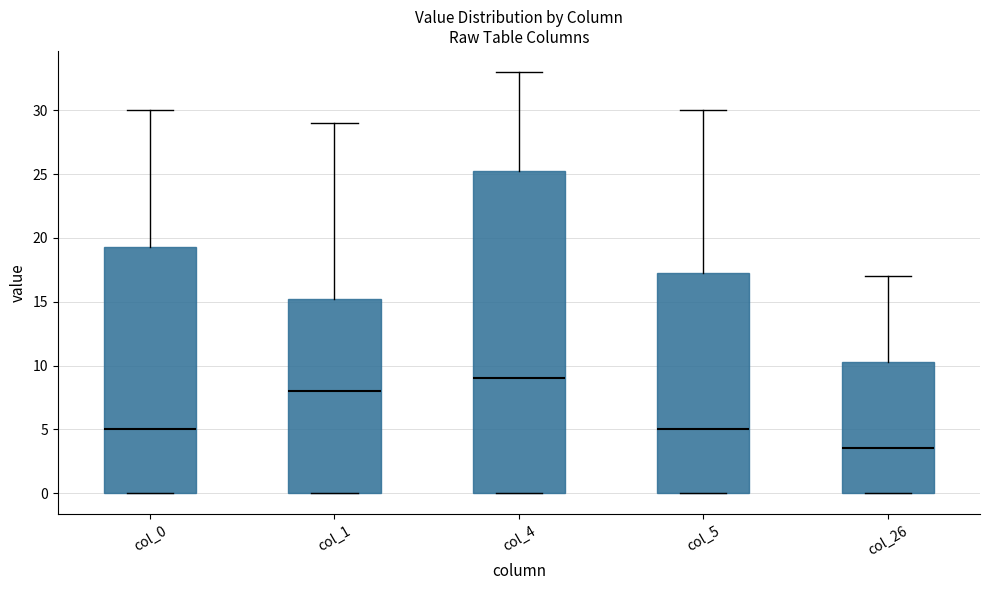

Reading left to right, read every box against the y-axis: the position of its median line, the range the box covers, and the ends of its whiskers. The values are not printed on the chart, so give them approximately, as read against the axis.

col_0: median 5.0, box 0.0 to 19.5, whiskers 0.0 to 30.0
col_1: median 8.0, box 0.0 to 15.5, whiskers 0.0 to 29.0
col_4: median 9.0, box 0.0 to 25.5, whiskers 0.0 to 33.0
col_5: median 5.0, box 0.0 to 17.5, whiskers 0.0 to 30.0
col_26: median 3.5, box 0.0 to 10.5, whiskers 0.0 to 17.0